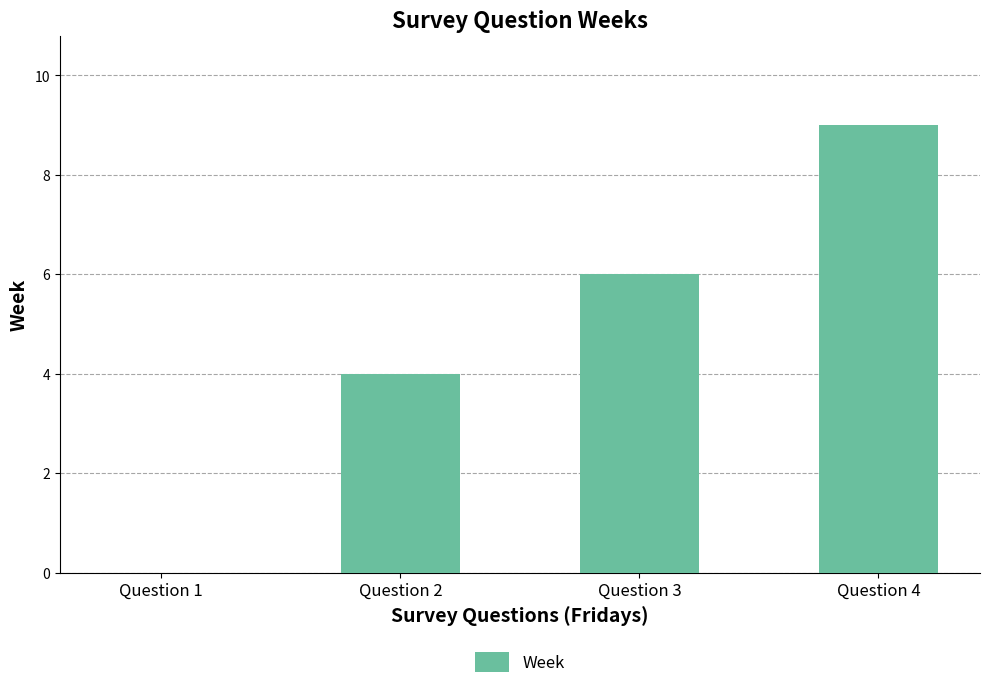

Are the bars horizontal?

No